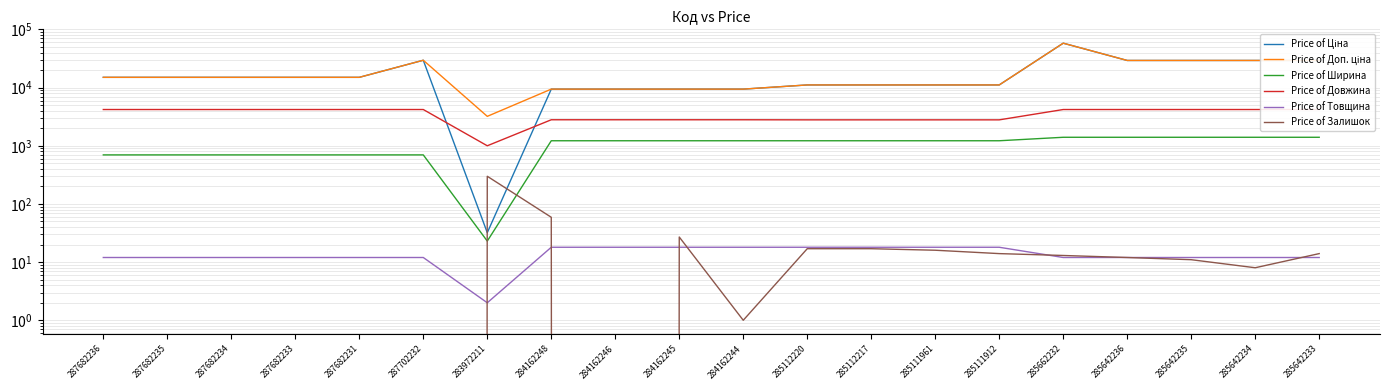

What is the total value across all series at 284162246?

22871.7